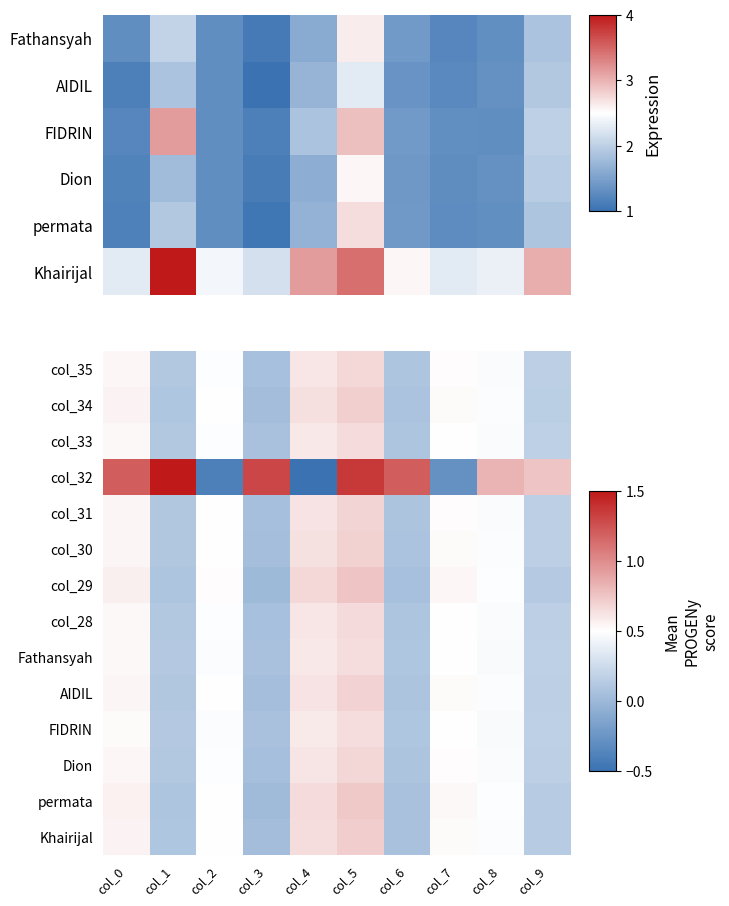

At which category is the sum across all series the highest?

col_5